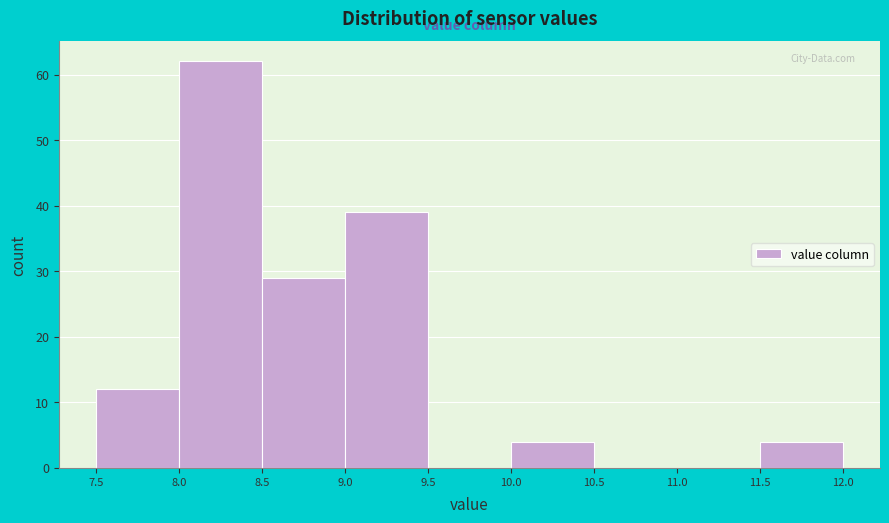

How tall is the bar that spans 7.5 to 8.0 on the x-axis? The values are not printed on the chart, so give them approximately, as read against the axis.

12